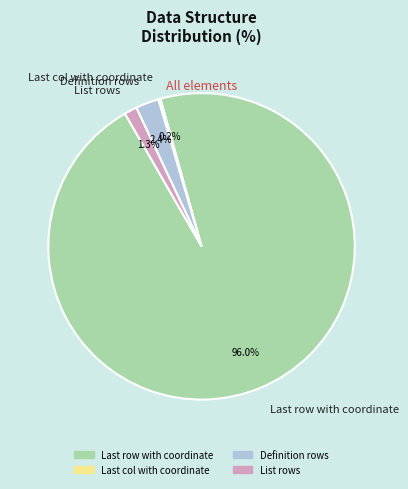

Is Definition rows the majority of the pie?

No